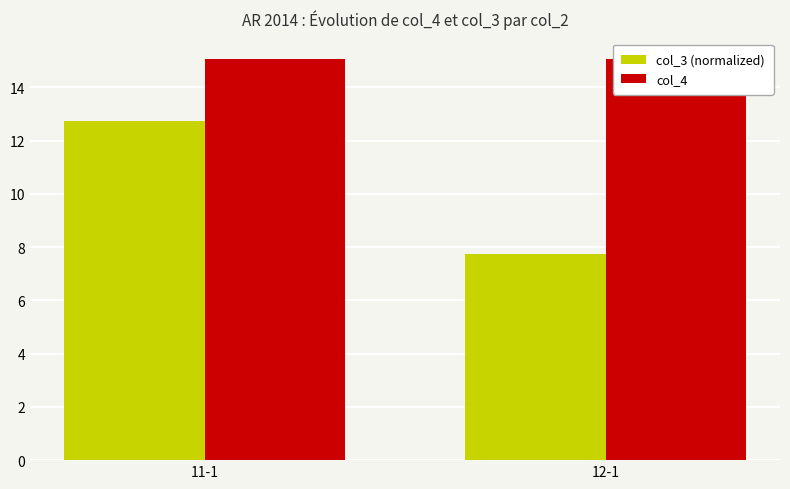

At which category is the sum across all series the highest?

11-1